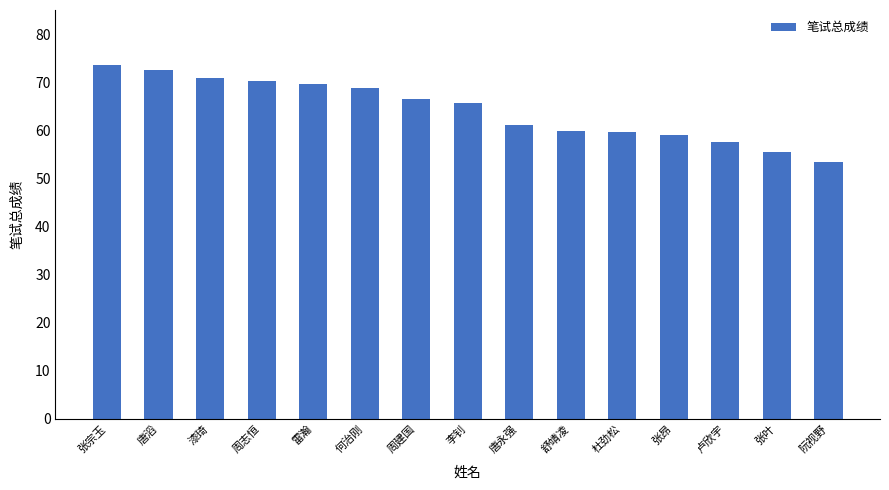

What is the label of the 5th bar from the right?

杜劲松